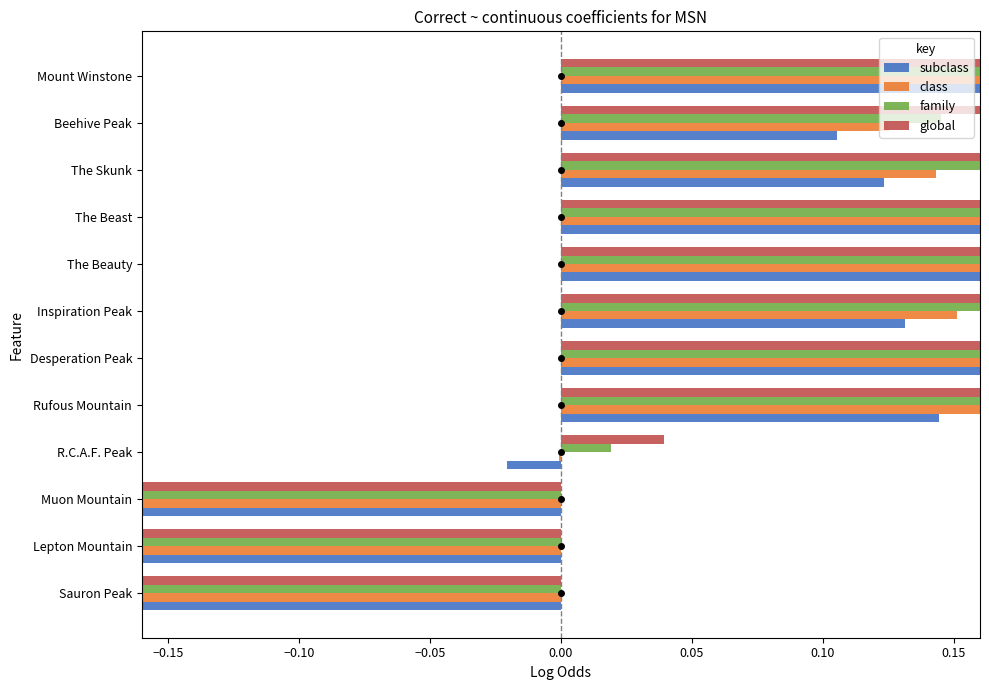

Between Mount Winstone and Inspiration Peak, which is larger?

Mount Winstone